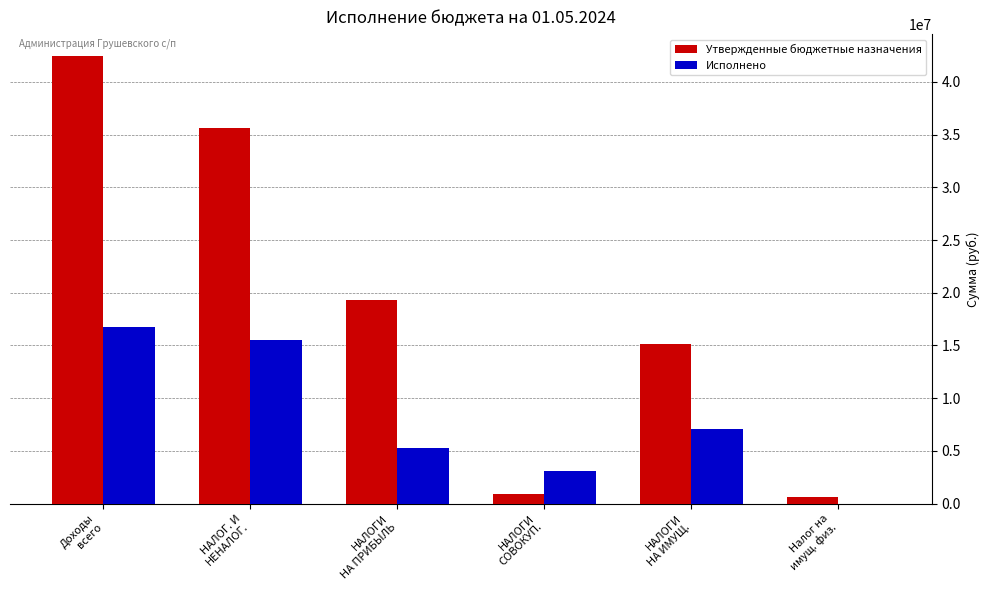

How many distinct data groups are displayed?

2